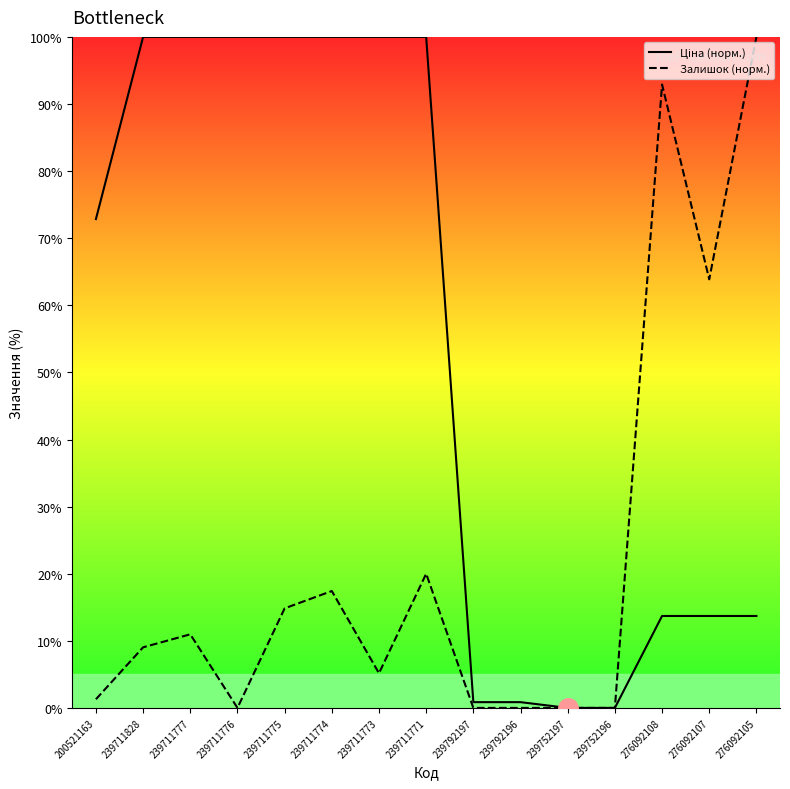

Reading left to right, list all the values displayed in this chart.

Ціна: 200521163=72.9	239711828=100.0	239711777=100.0	239711776=100.0	239711775=100.0	239711774=100.0	239711773=100.0	239711771=100.0	239792197=0.9	239792196=0.9	239752197=0.0	239752196=0.0	276092108=13.7	276092107=13.7	276092105=13.7
Залишок: 200521163=1.3	239711828=9.0	239711777=11.0	239711776=0.0	239711775=14.8	239711774=17.4	239711773=5.2	239711771=20.0	239792197=0.0	239792196=0.0	239752197=0.0	239752196=0.0	276092108=92.9	276092107=63.9	276092105=100.0